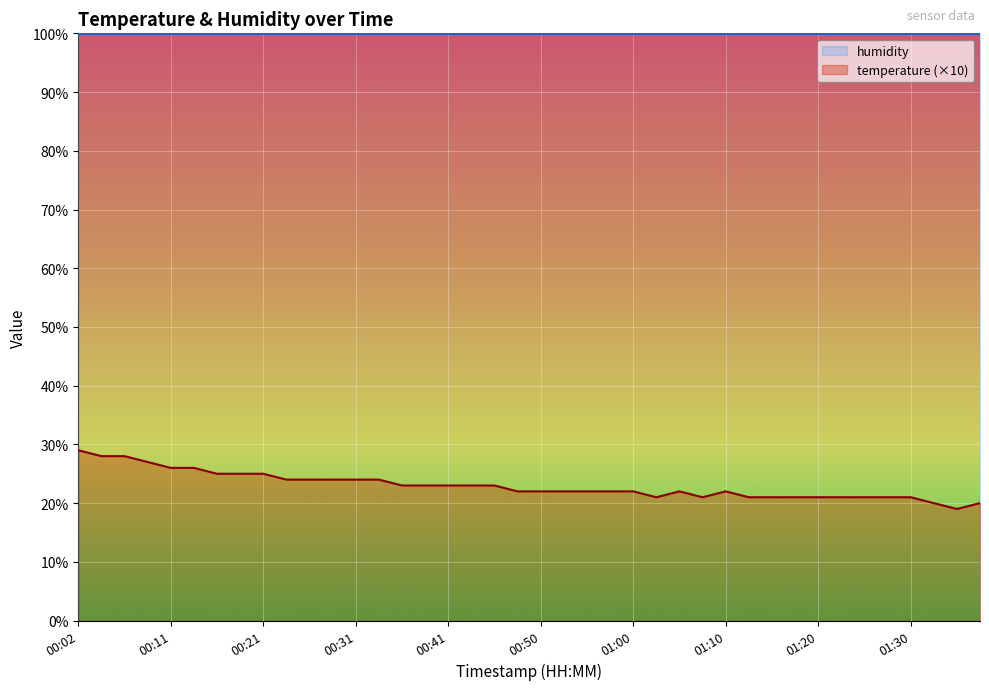

What is the value of the 40th point from the left?

20